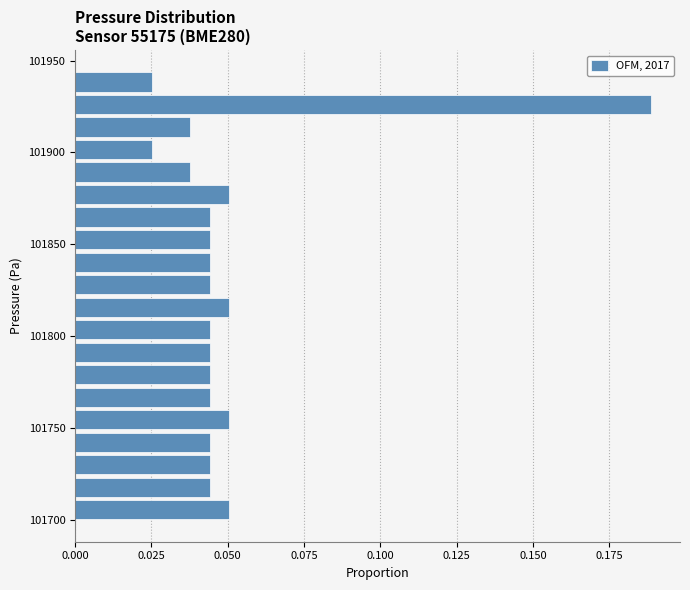

Around what value on the y-axis is the longest bar? Give the approximate position of its centre, as read against the axis.

101925